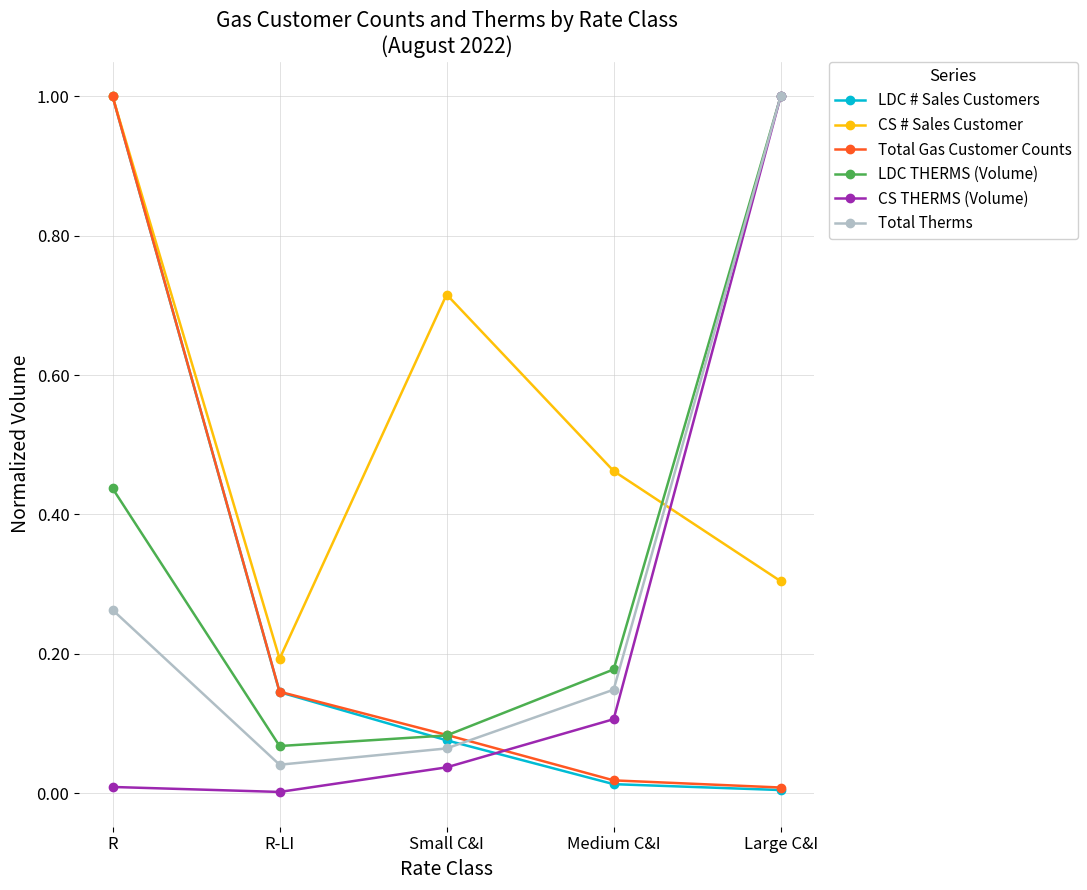

True or false: LDC THERMS (Volume) has a value of 0.0 at R-LI.

False